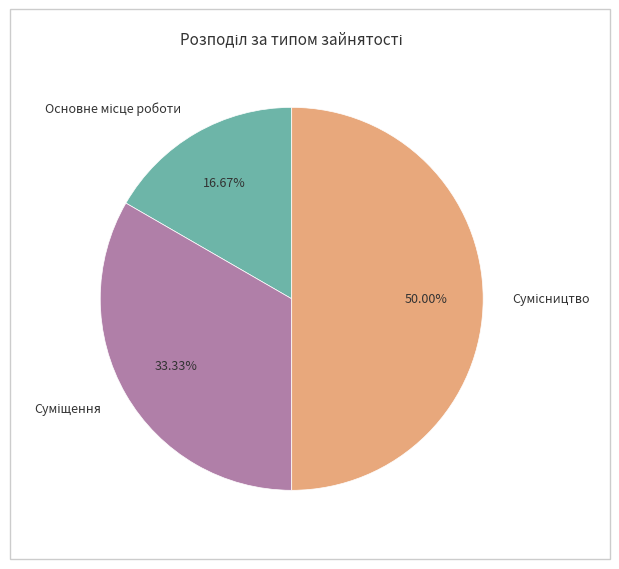

Between Суміщення and Сумісництво, which is larger?

Сумісництво